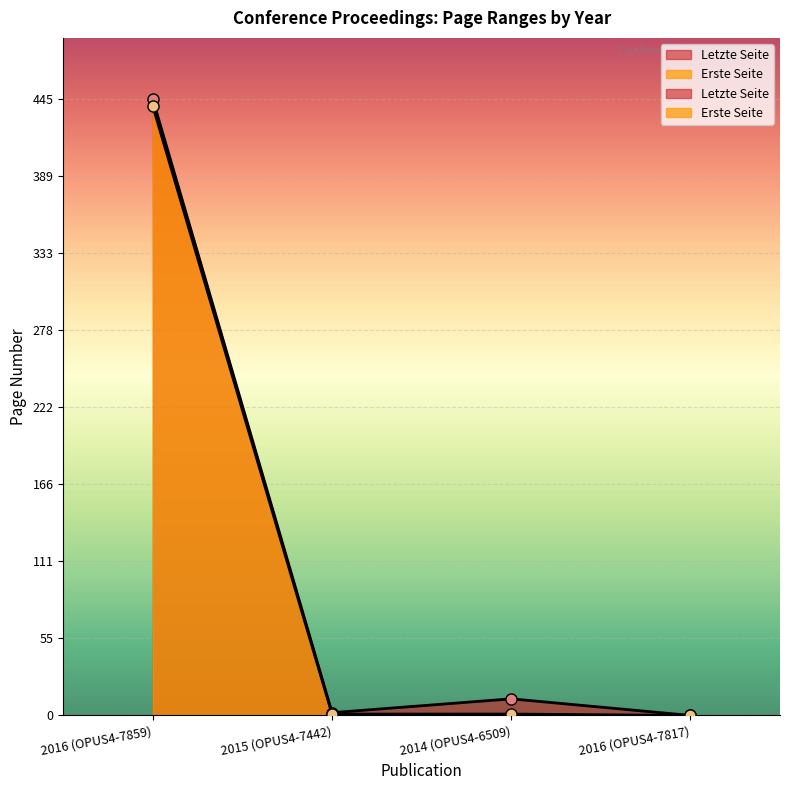

Which series has the largest total across all categories?

Letzte Seite